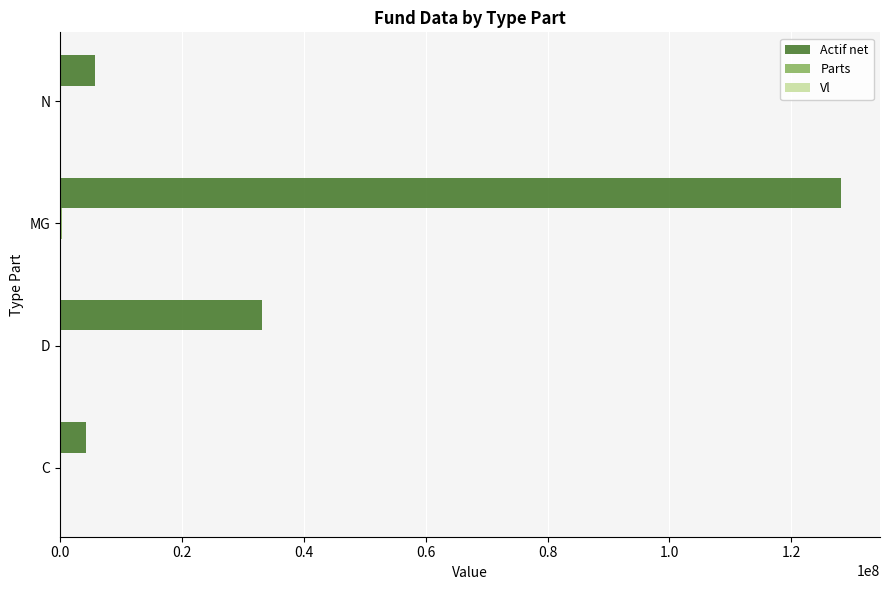

Which series changed the most between D and MG?

Actif net